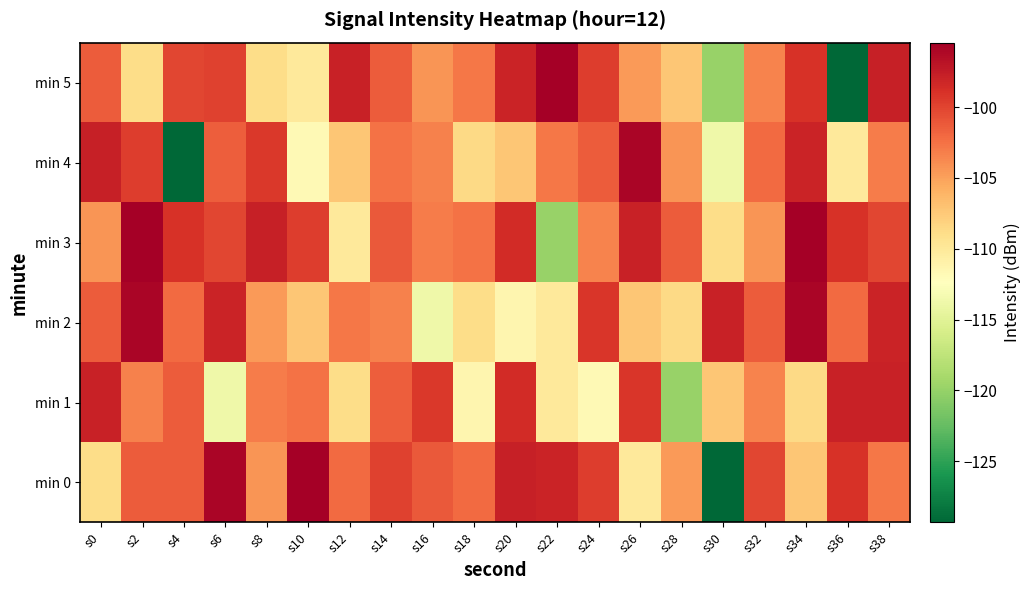

Which series changed the most between s4 and s22?

min 4